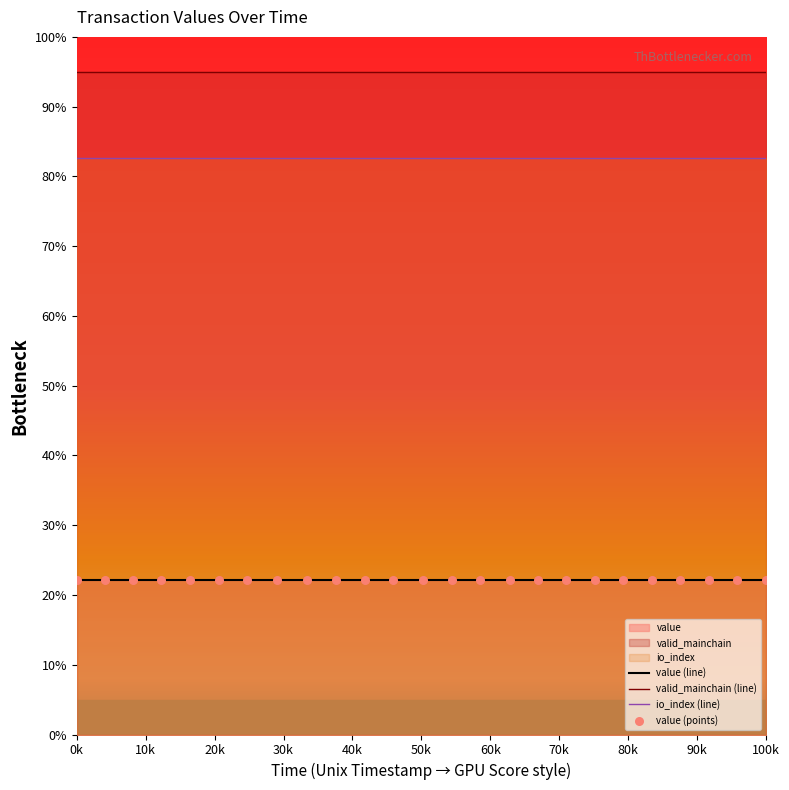

Which series contains the lowest Y value?

value (line)